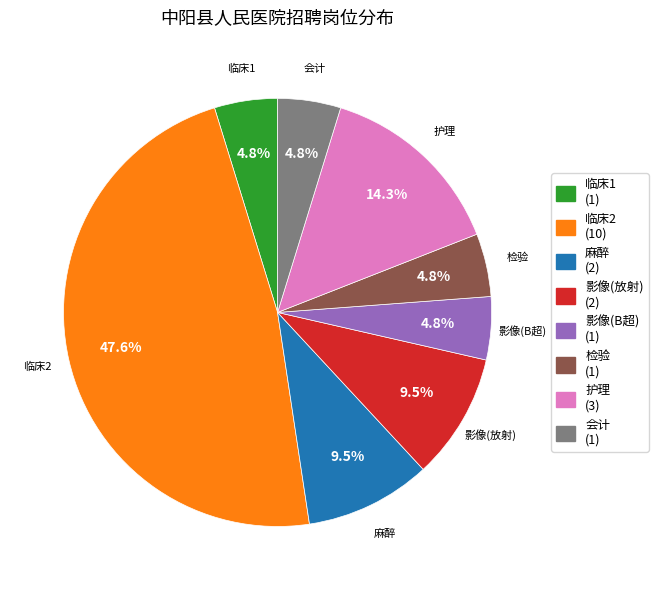

Which slice is the largest?

临床2